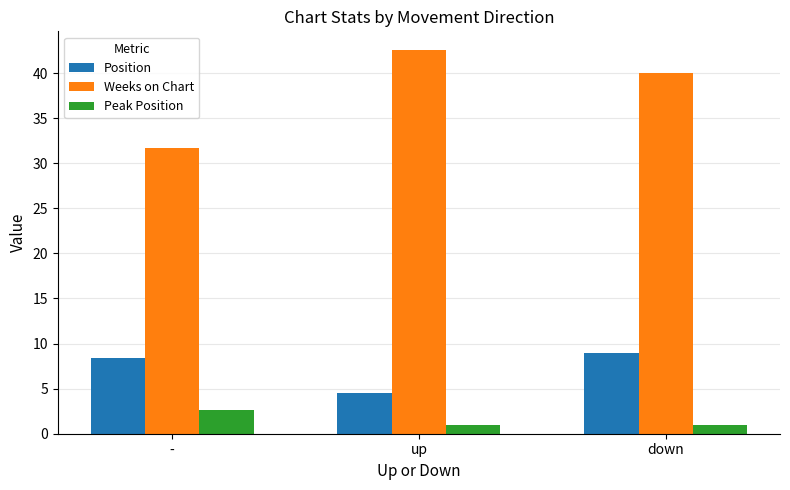

The Position series shows 8.4 at -. True or false?

True